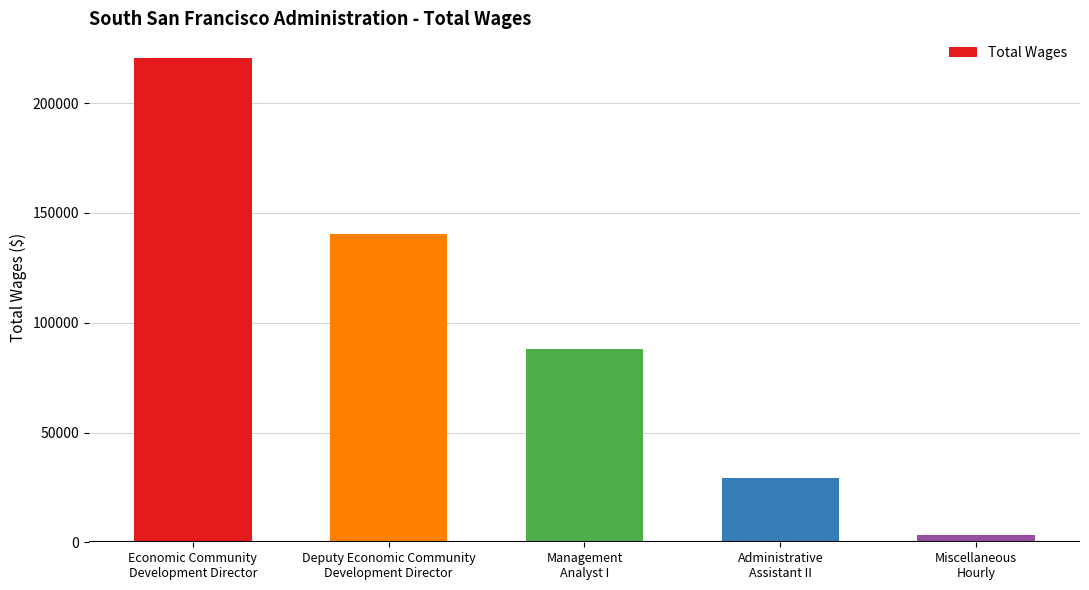

The chart shows a value of 87883 at Management
Analyst I. True or false?

True